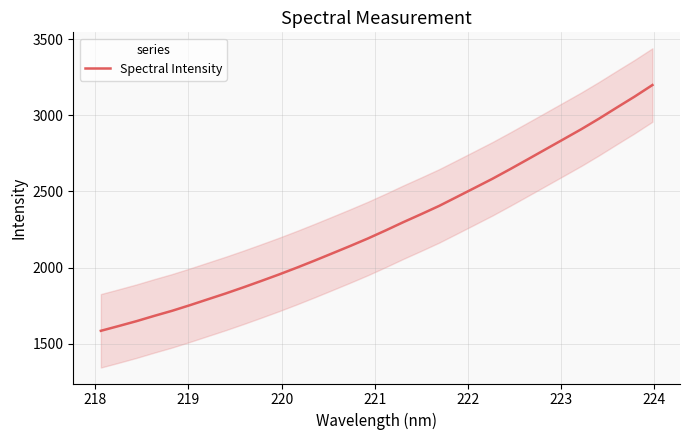

What is the minimum value for Spectral Intensity?

1585.0